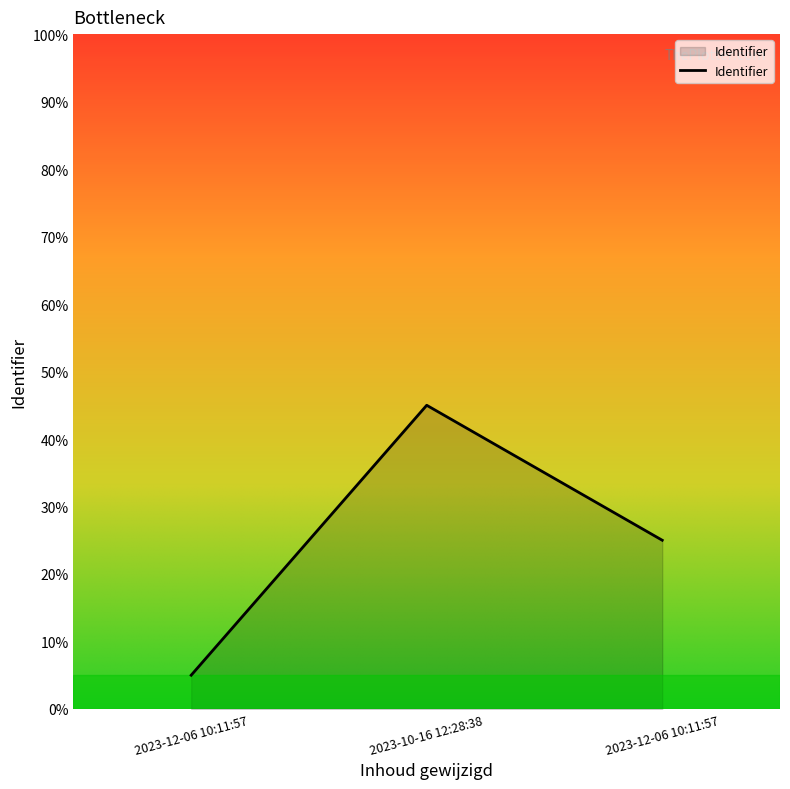

At which label is the value closest to 25?

2023-12-06 10:11:57